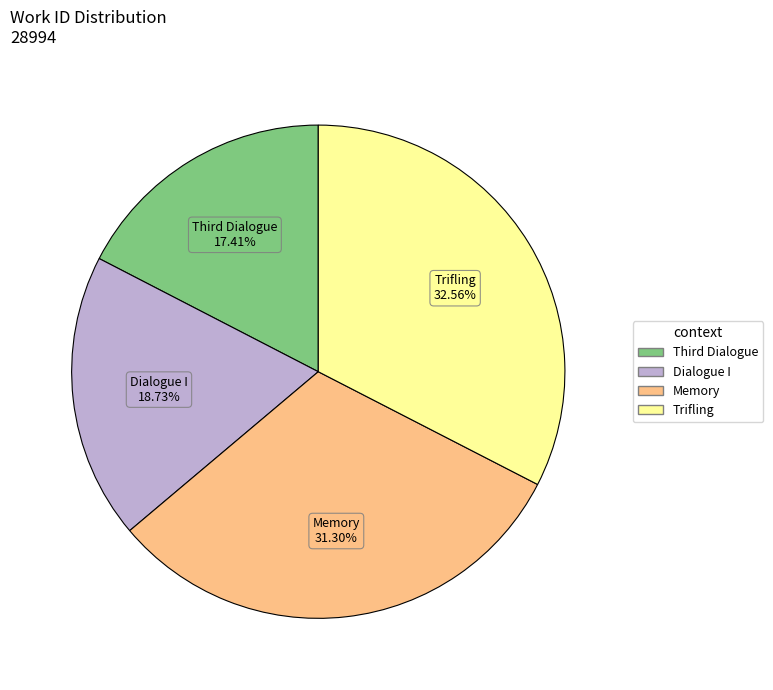

Is there any slice that represents more than half of the pie?

No